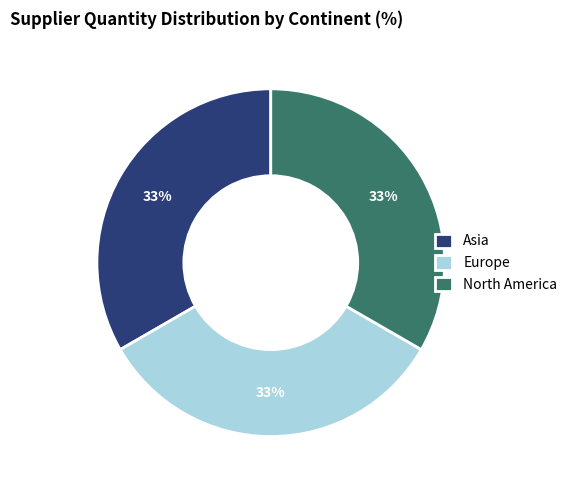

Does Europe account for over 50% of the chart?

No